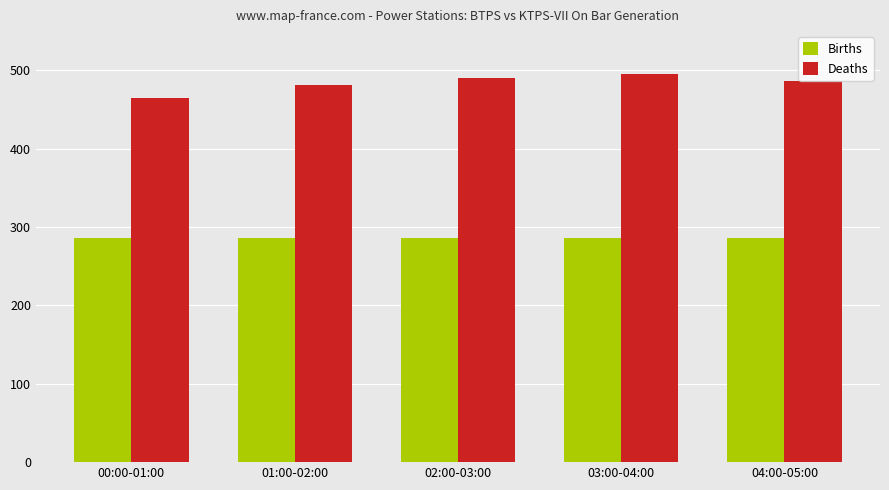

Which series has the largest range (max minus min)?

Deaths